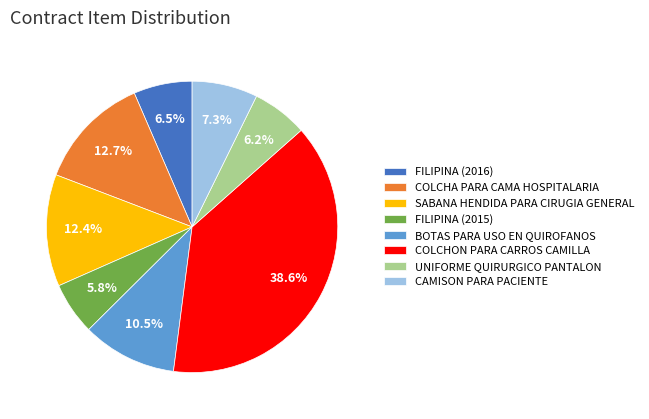

To the nearest percent, what percentage of the pie is SABANA HENDIDA PARA CIRUGIA GENERAL?

12%